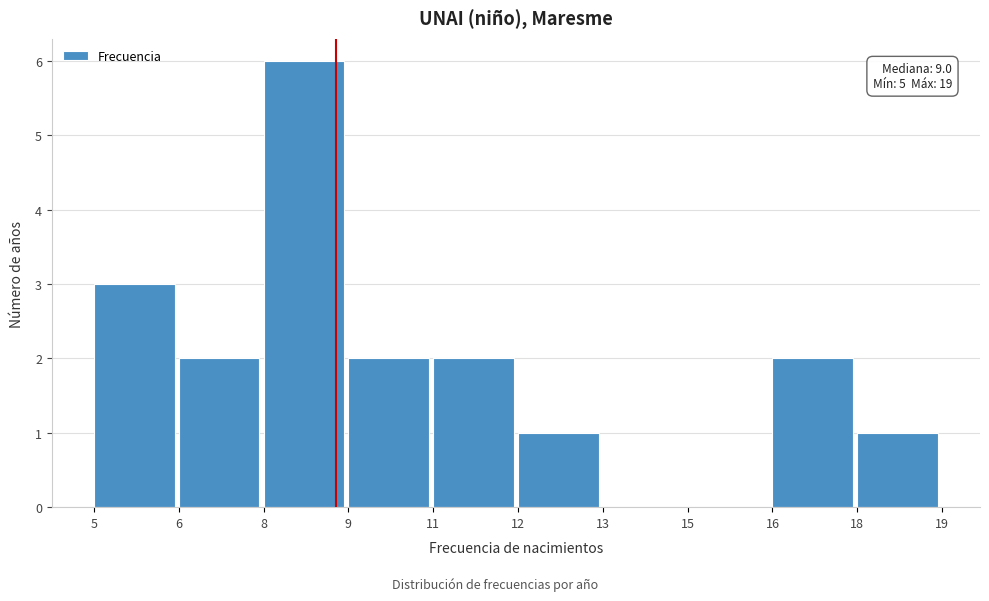

Reading left to right, transcribe all the data shown in this chart.

5=3	6=2	8=6	9=2	11=2	12=1	13=0	15=0	16=2	18=1